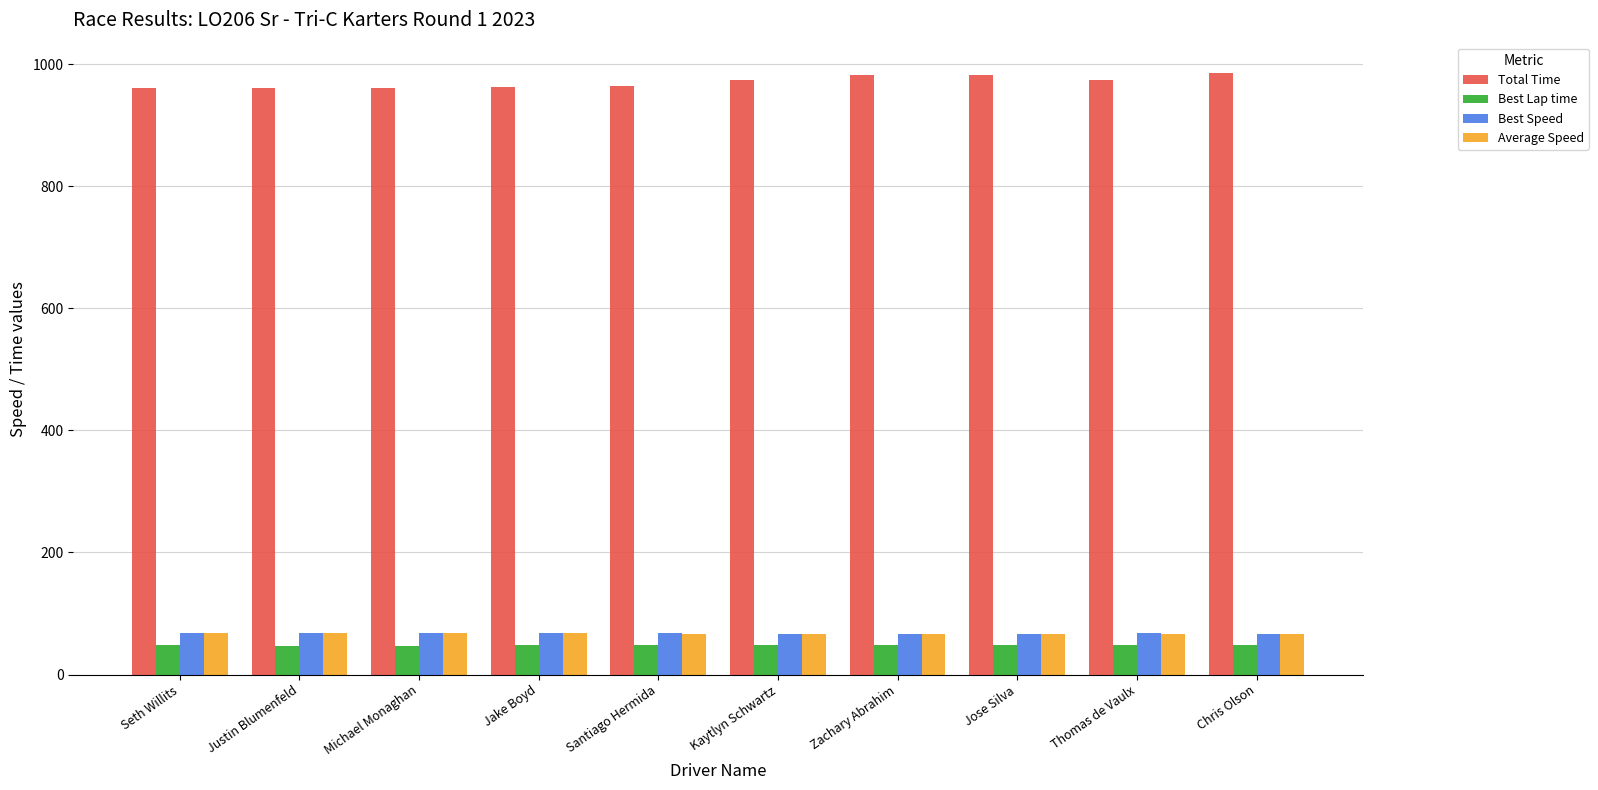

Which series has the widest spread of values?

Total Time